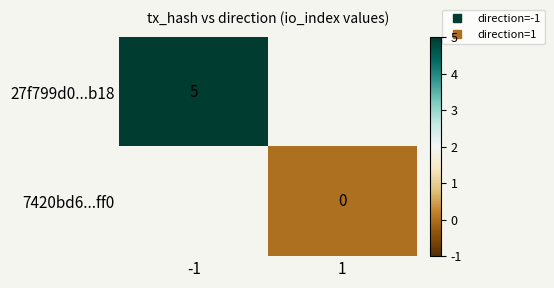

List the series in order of their peak value, lowest first.

27f799d0...b18, 7420bd6...ff0